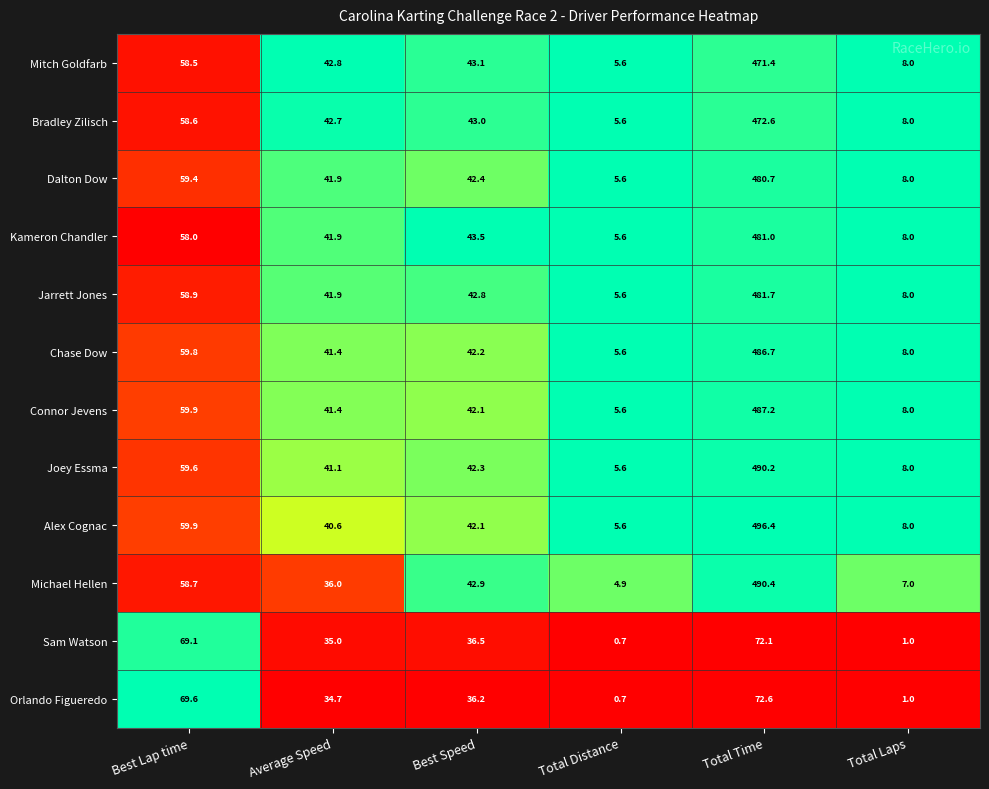

The value of Sam Watson at Total Laps is 0.2. True or false?

False